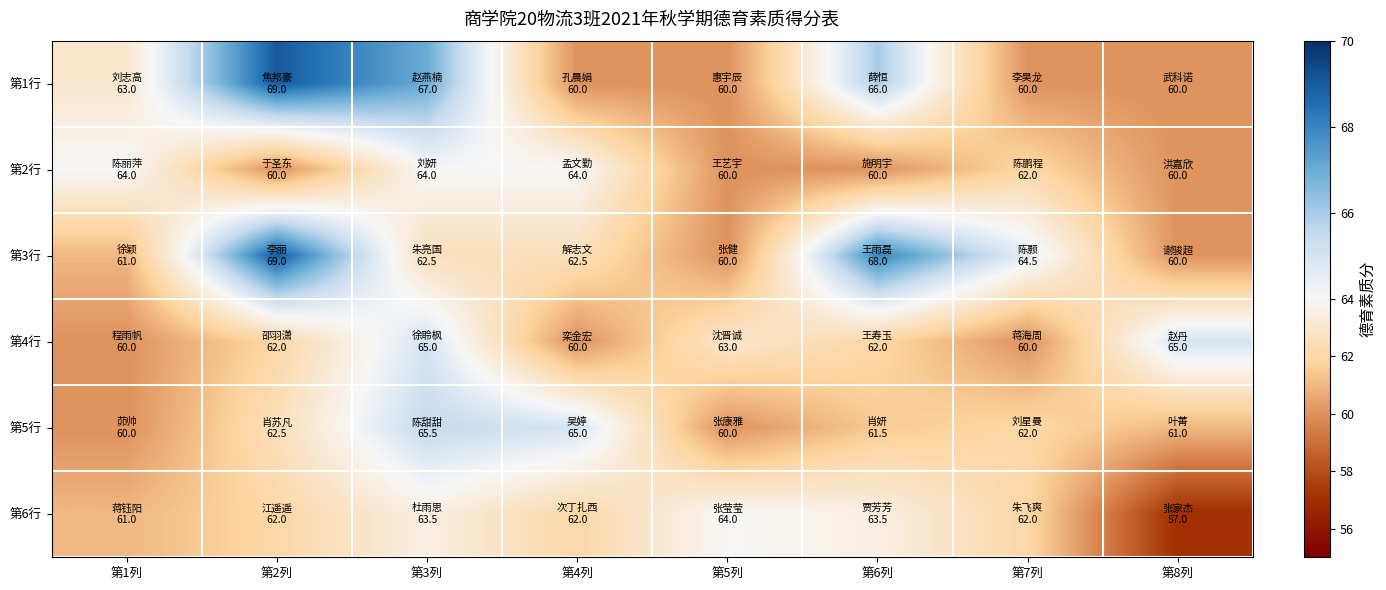

What is the smallest value displayed?

57.0